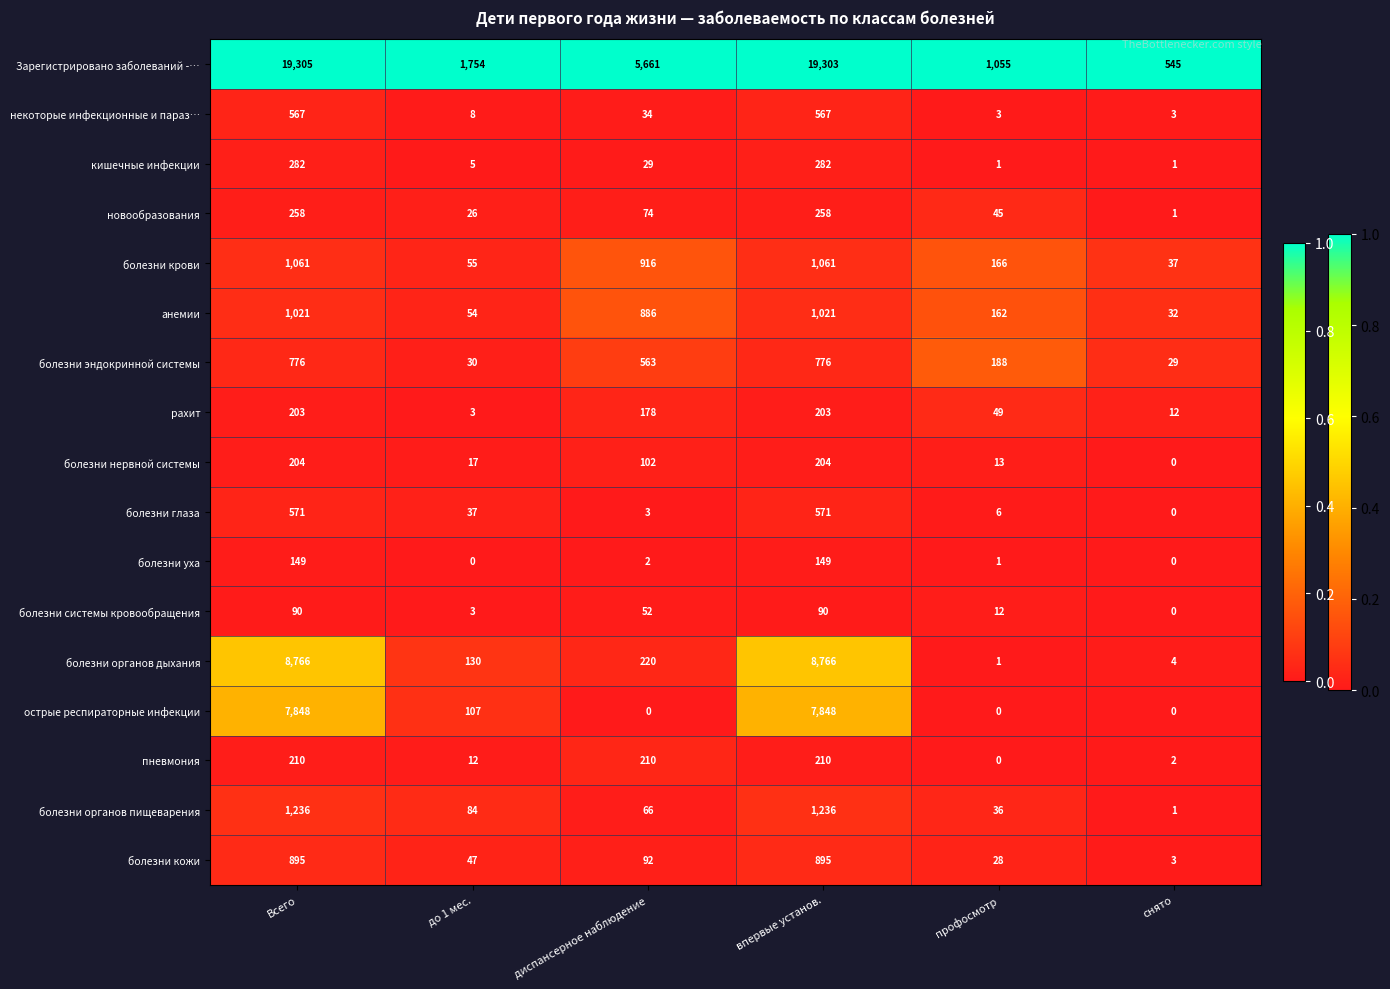

How many values in the кишечные инфекции series are below 29?

3